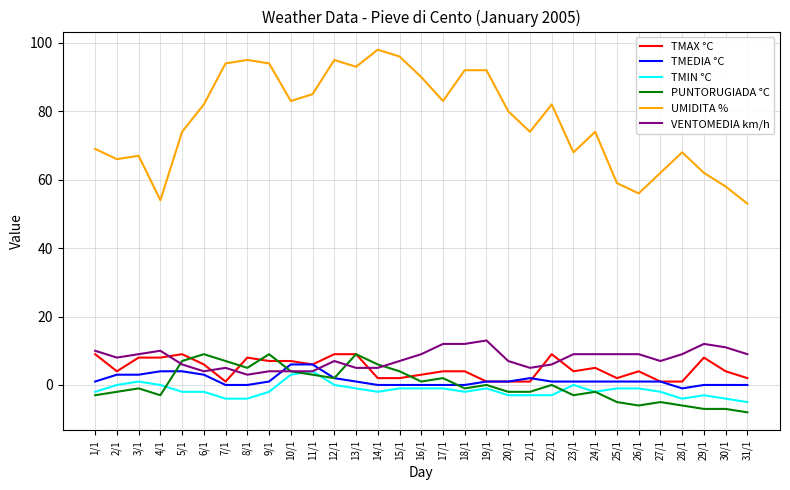

What is the difference between the highest and lowest values at 1/1?

72